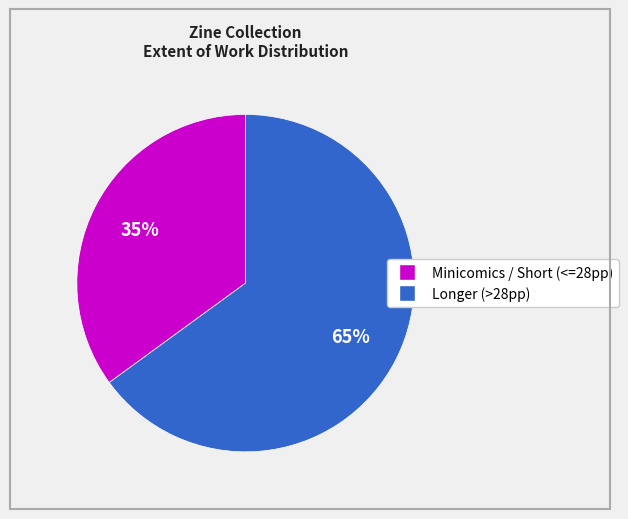

Count the number of slices in the pie.

2